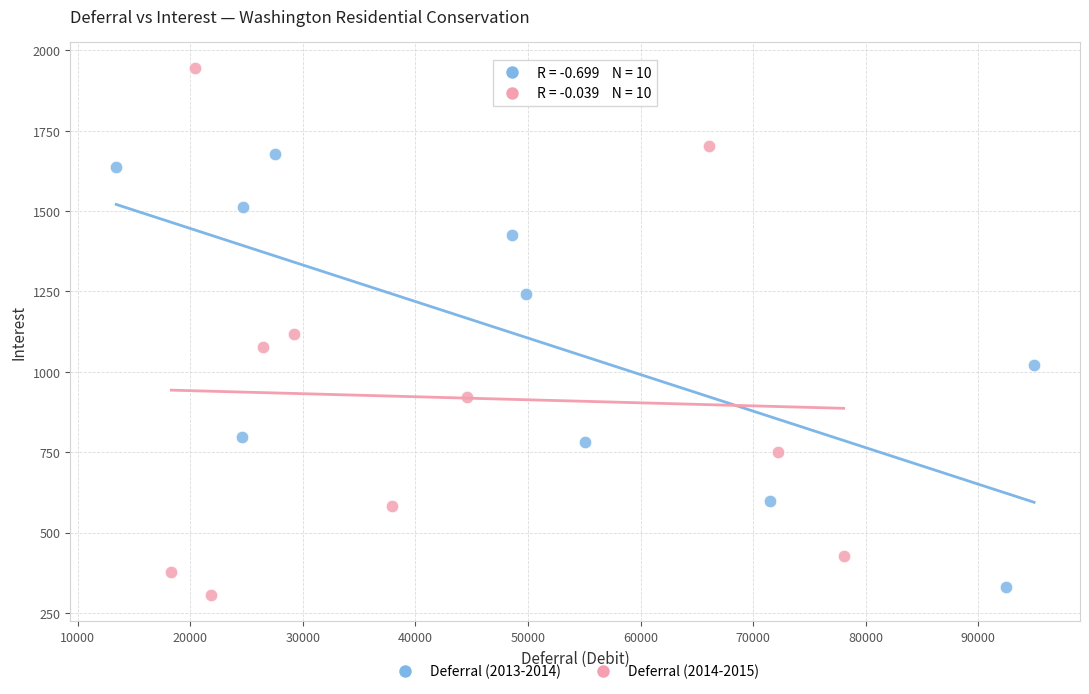

Which series reaches the maximum Y coordinate?

Deferral (2014-2015)